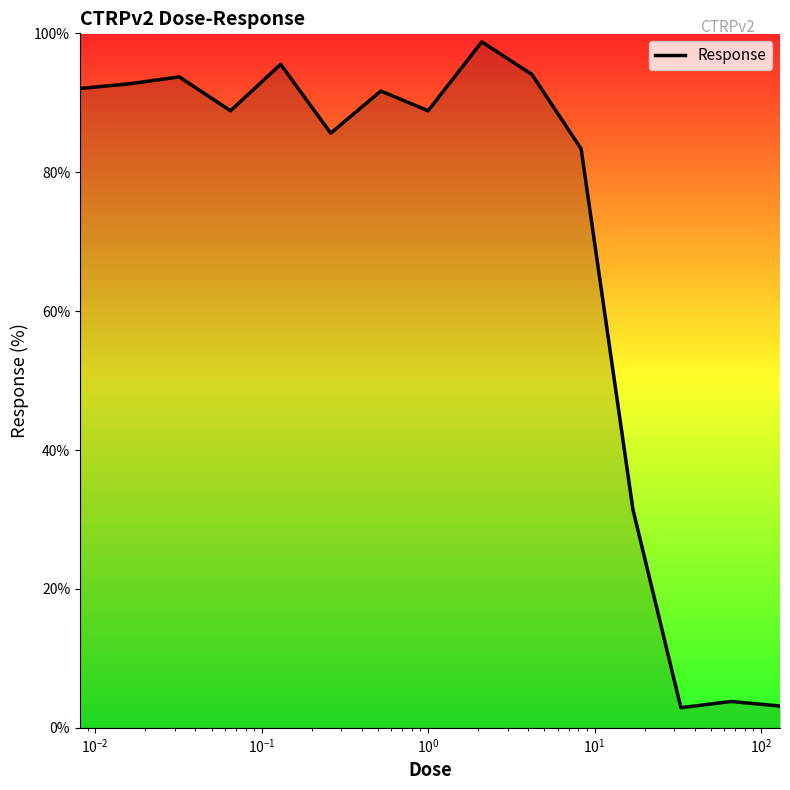

What is the difference between the maximum and minimum values?

95.9